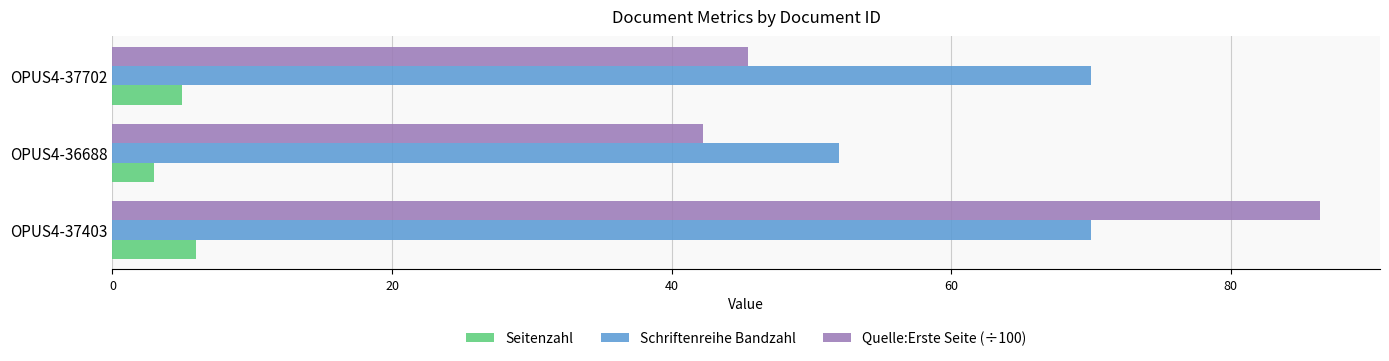

True or false: Quelle:Erste Seite (÷100) has a value of 70.3 at OPUS4-37702.

False